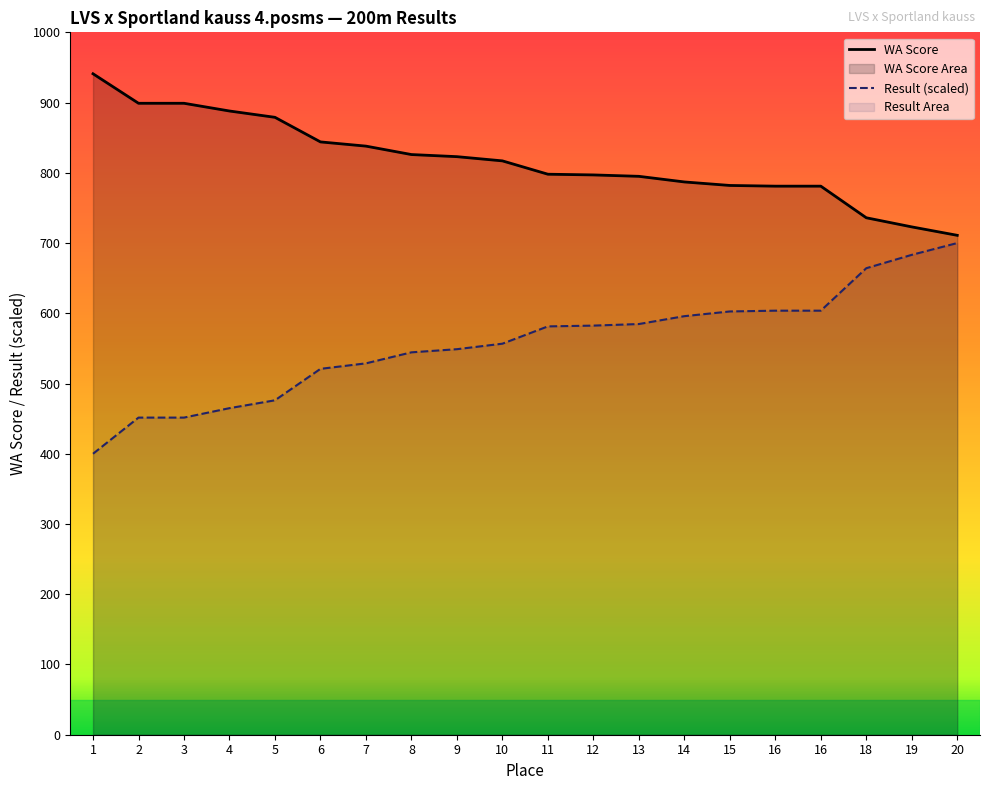

What is the difference between the Result values at 8 and 16?

59.3